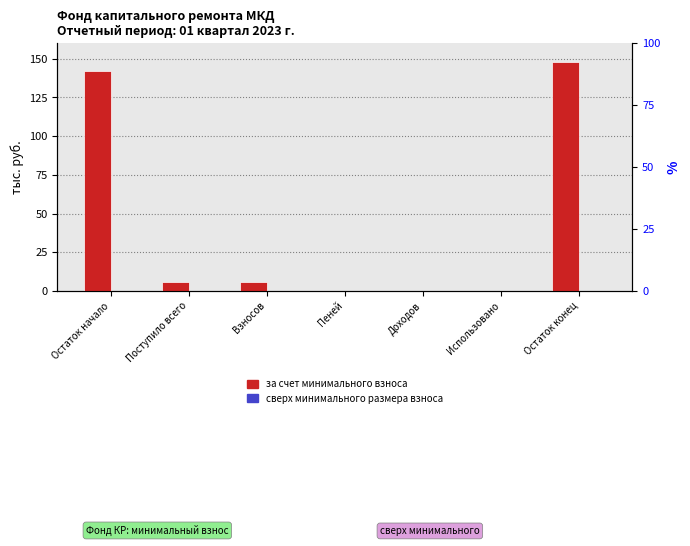

Reading left to right, what are all the values shown in this chart?

за счет минимального взноса: 141.9	5.9	5.9	0.0	0.0	0.0	147.8
сверх минимального размера взноса: 0.0	0.0	0.0	0.0	0.0	0.0	0.0